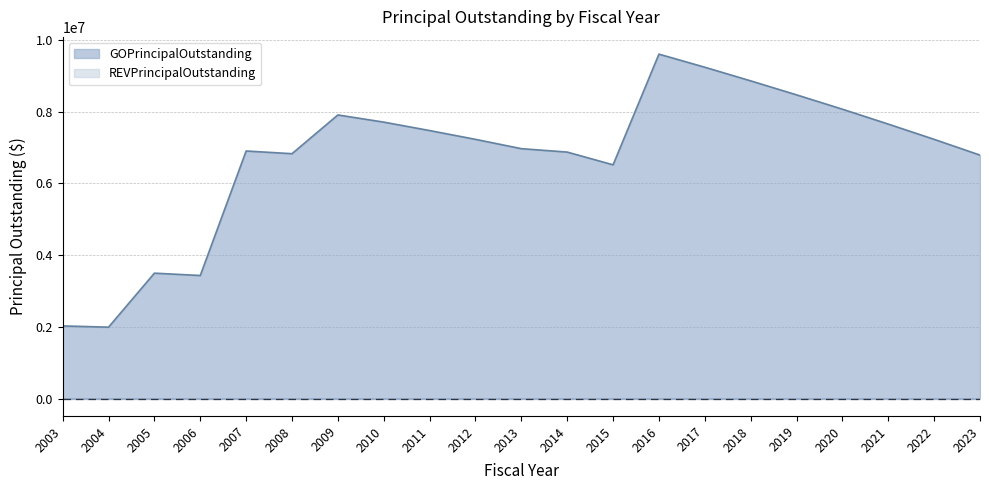

What is the change in value from 2016 to 2020?

-1535000